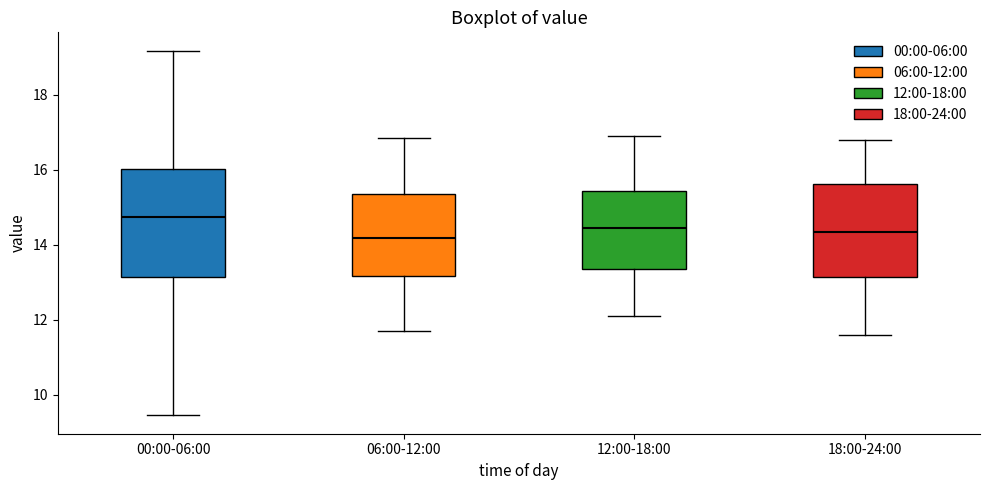

Reading left to right, read every box against the y-axis: the position of its median line, the range the box covers, and the ends of its whiskers. The values are not printed on the chart, so give them approximately, as read against the axis.

00:00-06:00: median 14.8, box 13.2 to 16.0, whiskers 9.4 to 19.2
06:00-12:00: median 14.2, box 13.2 to 15.4, whiskers 11.8 to 16.8
12:00-18:00: median 14.4, box 13.4 to 15.4, whiskers 12.2 to 17.0
18:00-24:00: median 14.4, box 13.2 to 15.6, whiskers 11.6 to 16.8